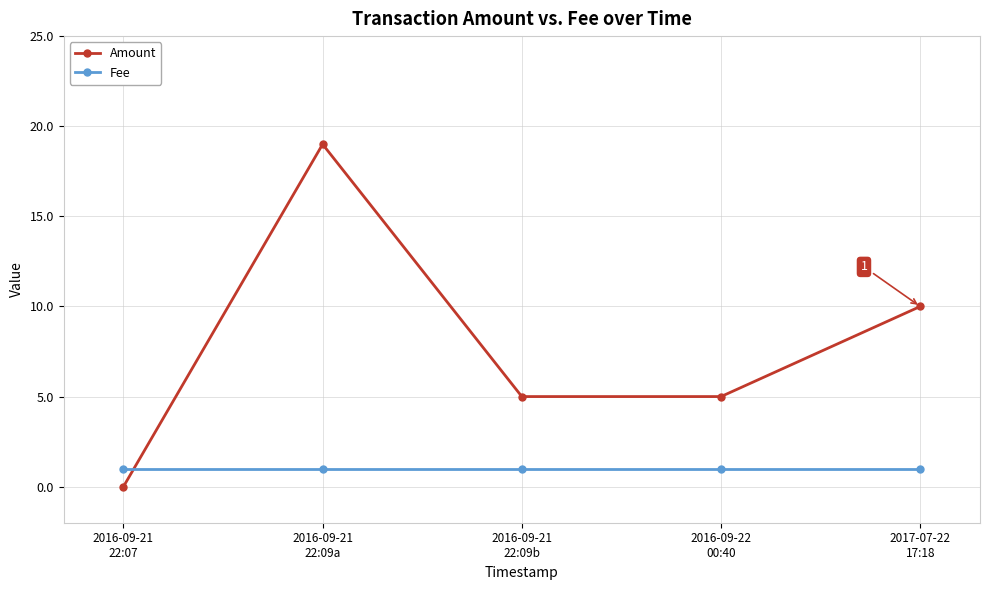

How many Amount values are between 5 and 10?

3